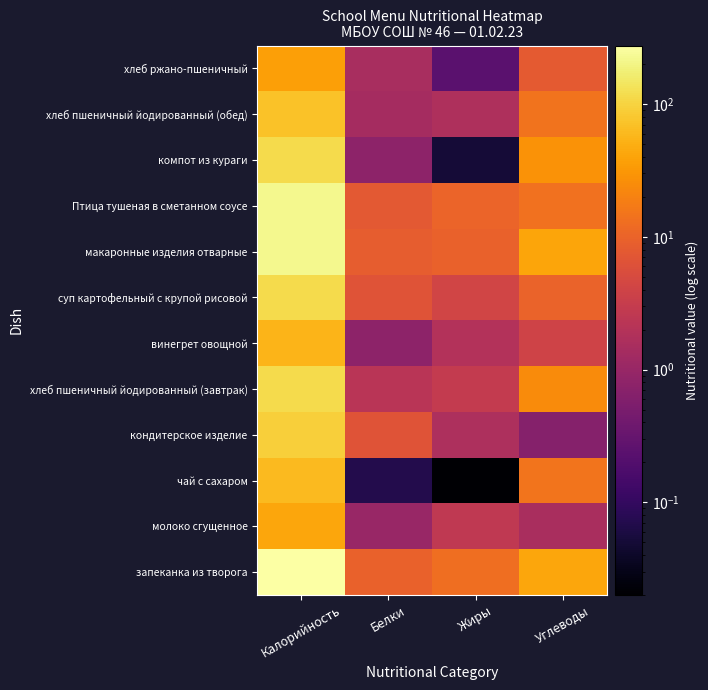

At which category does the chart reach its peak across all series?

Калорийность